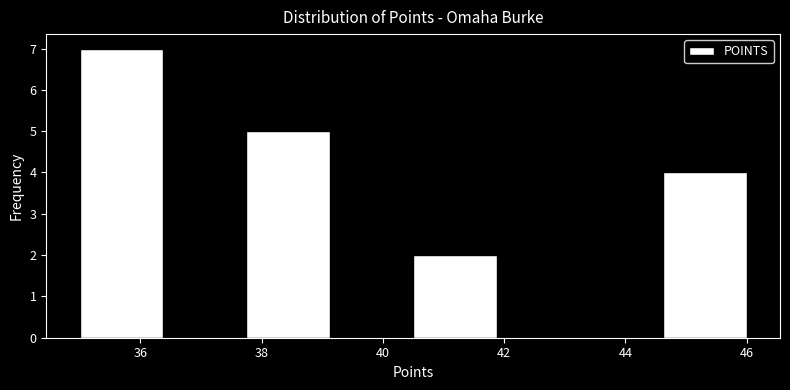

How tall is the bar that spans 35.0 to 36.4 on the x-axis? Neither the bar edges nor the heights are printed on the chart, so give them approximately, as read against the axes.

7